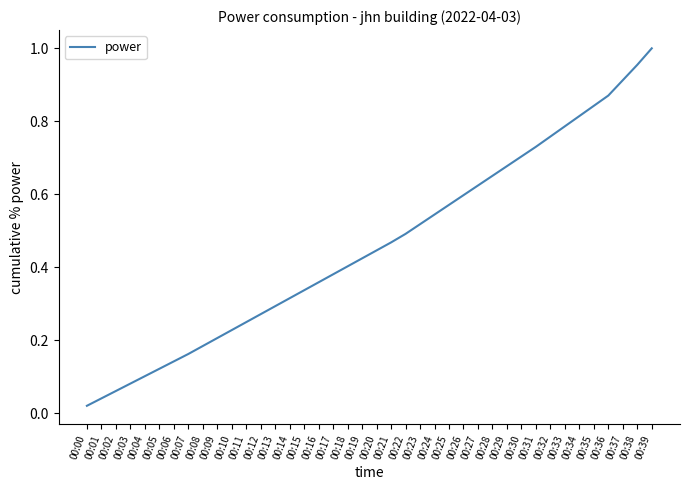

Which category has the highest value across all series?

00:39